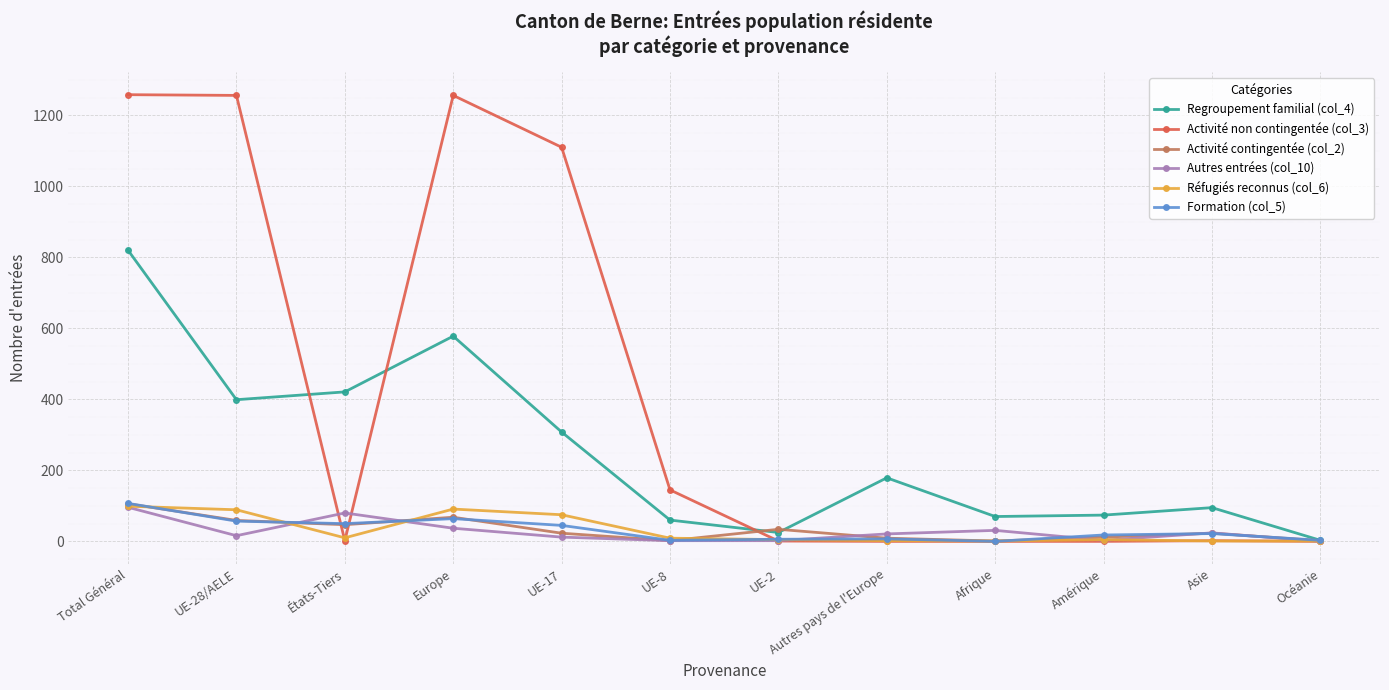

What is the sum of all Formation (col_5) values?

382